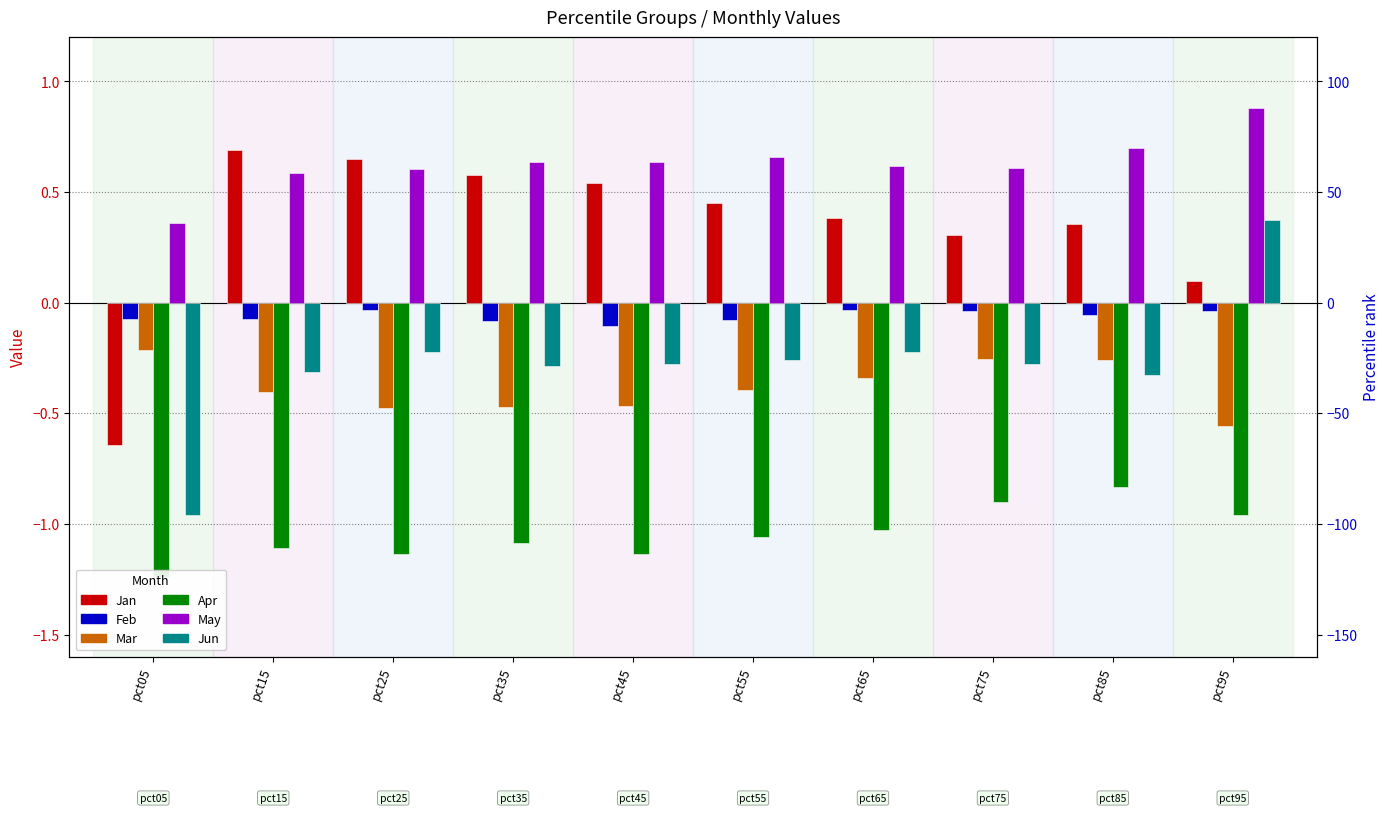

Reading right to left, transcribe all the data shown in this chart.

Jan: pct95=0.1	pct85=0.4	pct75=0.3	pct65=0.4	pct55=0.4	pct45=0.5	pct35=0.6	pct25=0.6	pct15=0.7	pct05=-0.6
Feb: pct95=-0.0	pct85=-0.1	pct75=-0.0	pct65=-0.0	pct55=-0.1	pct45=-0.1	pct35=-0.1	pct25=-0.0	pct15=-0.1	pct05=-0.1
Mar: pct95=-0.6	pct85=-0.3	pct75=-0.3	pct65=-0.3	pct55=-0.4	pct45=-0.5	pct35=-0.5	pct25=-0.5	pct15=-0.4	pct05=-0.2
Apr: pct95=-1.0	pct85=-0.8	pct75=-0.9	pct65=-1.0	pct55=-1.1	pct45=-1.1	pct35=-1.1	pct25=-1.1	pct15=-1.1	pct05=-1.2
May: pct95=0.9	pct85=0.7	pct75=0.6	pct65=0.6	pct55=0.7	pct45=0.6	pct35=0.6	pct25=0.6	pct15=0.6	pct05=0.4
Jun: pct95=0.4	pct85=-0.3	pct75=-0.3	pct65=-0.2	pct55=-0.3	pct45=-0.3	pct35=-0.3	pct25=-0.2	pct15=-0.3	pct05=-1.0